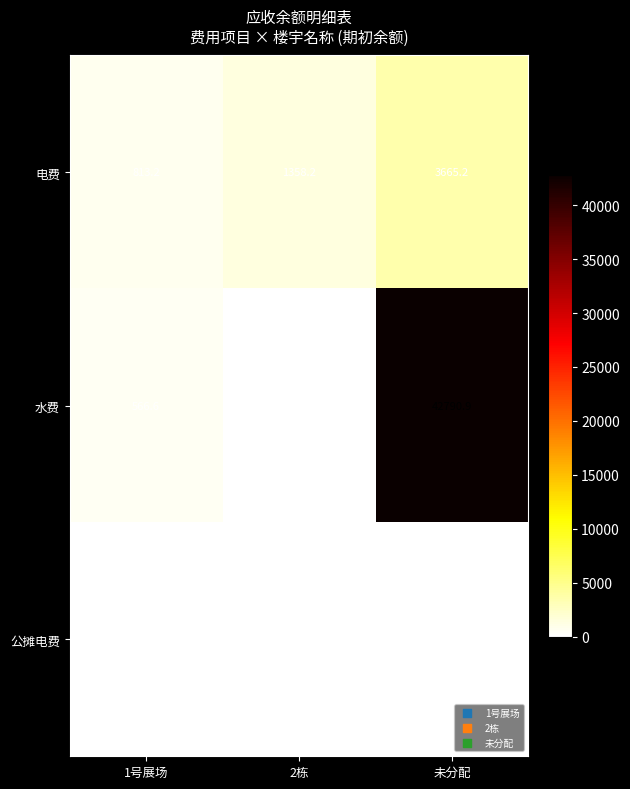

True or false: 电费 has a value of 813.2 at 1号展场.

True